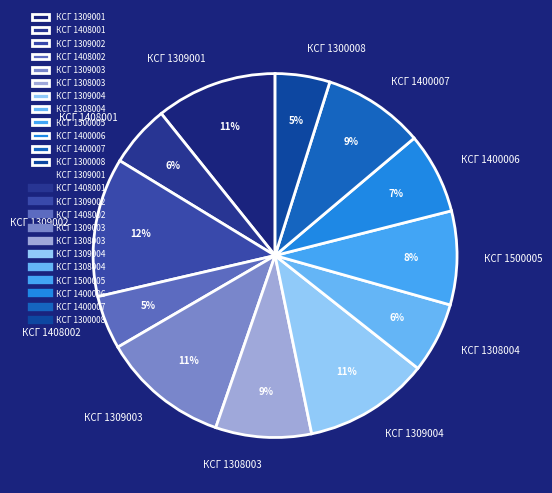

How many segments does this pie chart have?

12